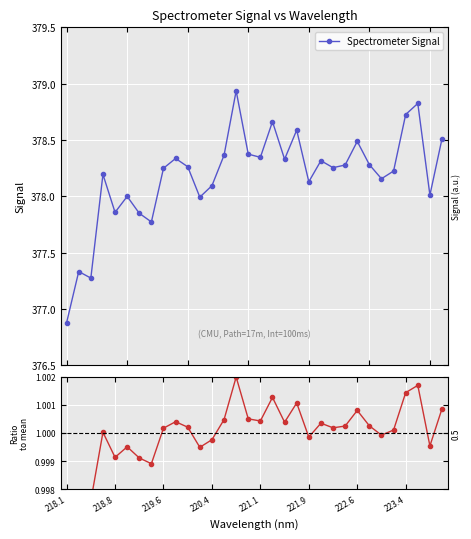

What is the lowest value of the Spectrometer Signal series?

376.9